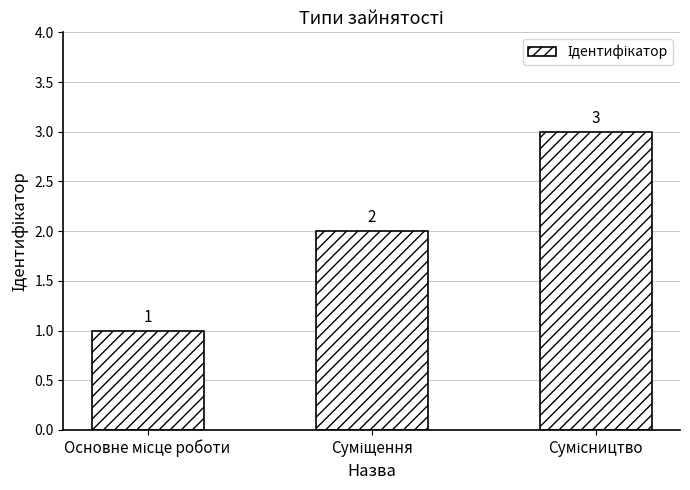

What is the value of the 3rd bar from the left?

3